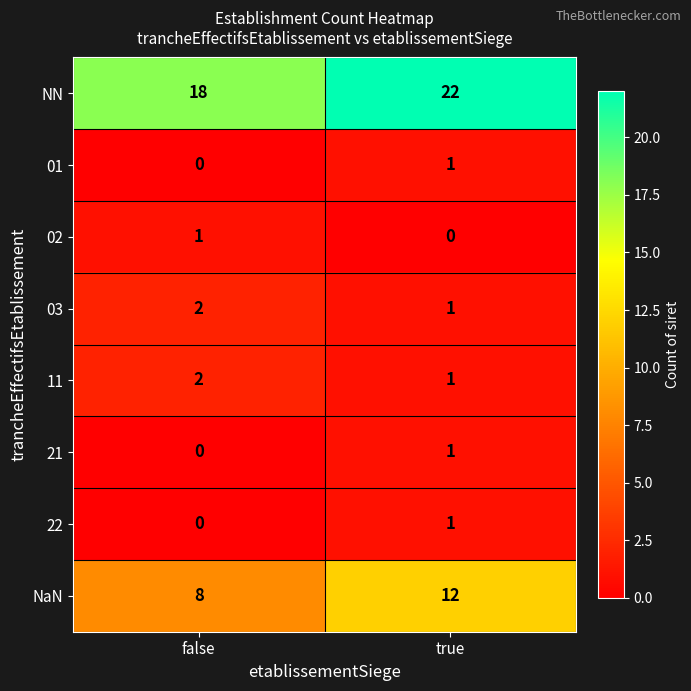

What is the difference between the highest and lowest values at false?

18